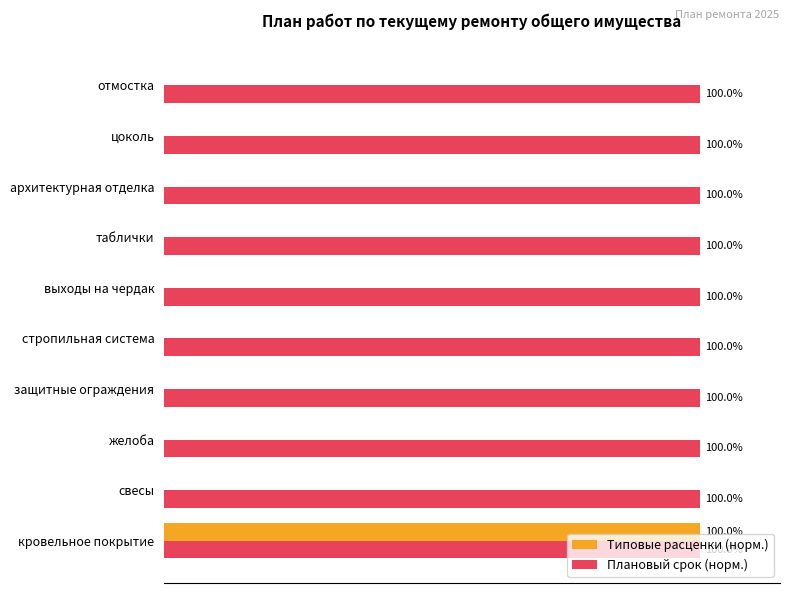

Which series has the largest total across all categories?

Плановый срок (норм.)